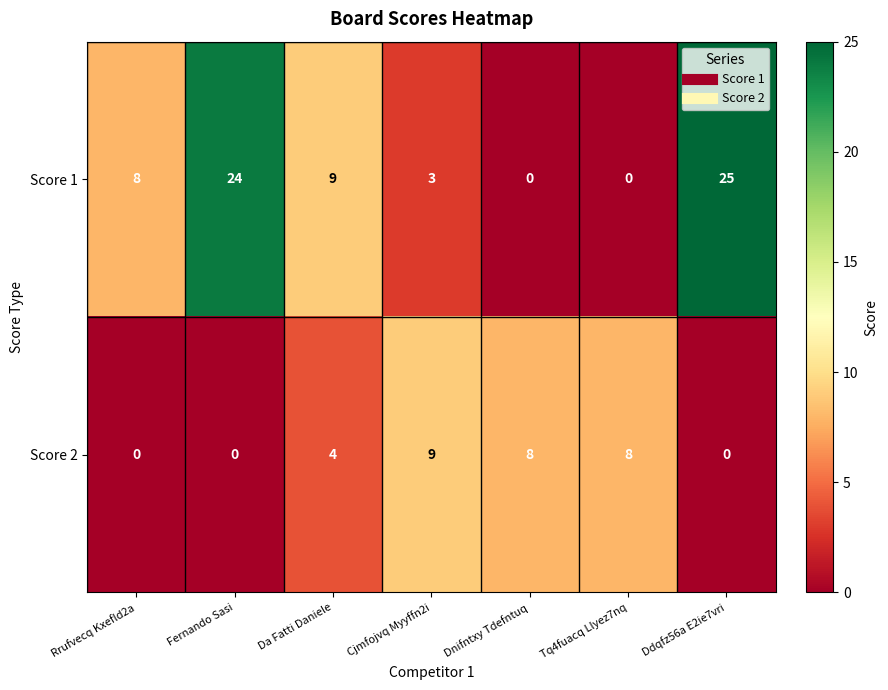

True or false: Score 1 has a value of 6 at Ddqfz56a E2ie7vri.

False